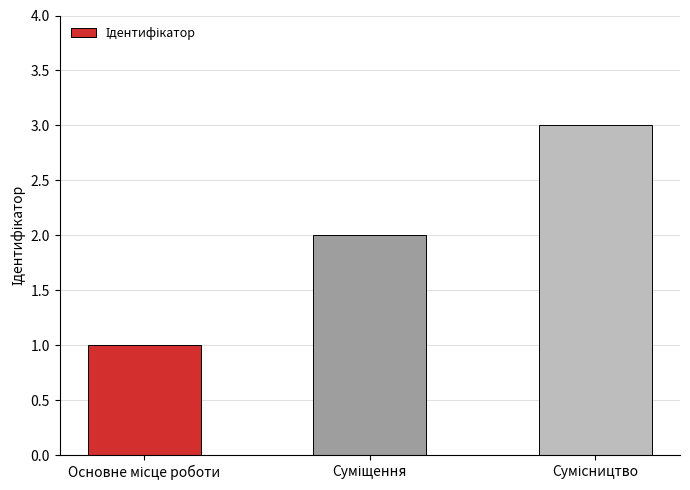

Count the values in the range 1 to 3.

3